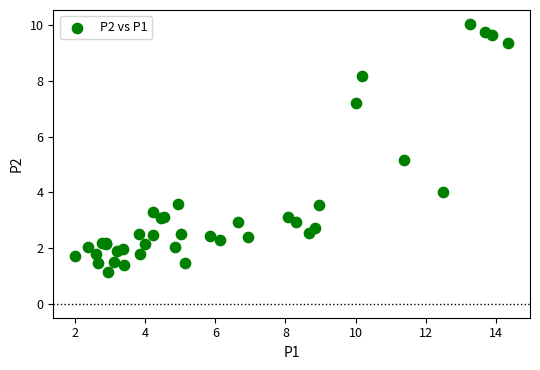

What Y value in the scatter plot is closest to 5?

5.2